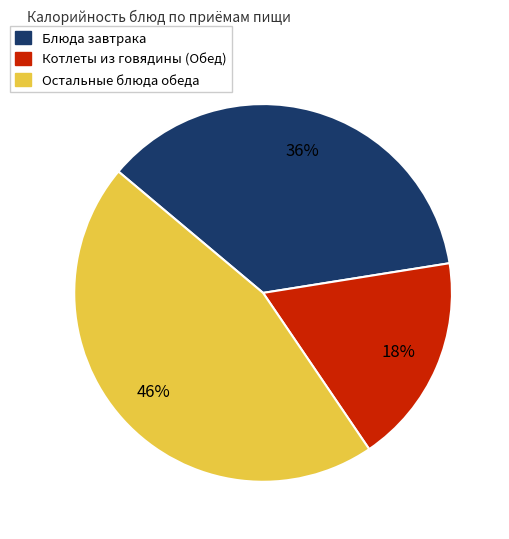

To the nearest percent, what is the average slice percentage?

33%